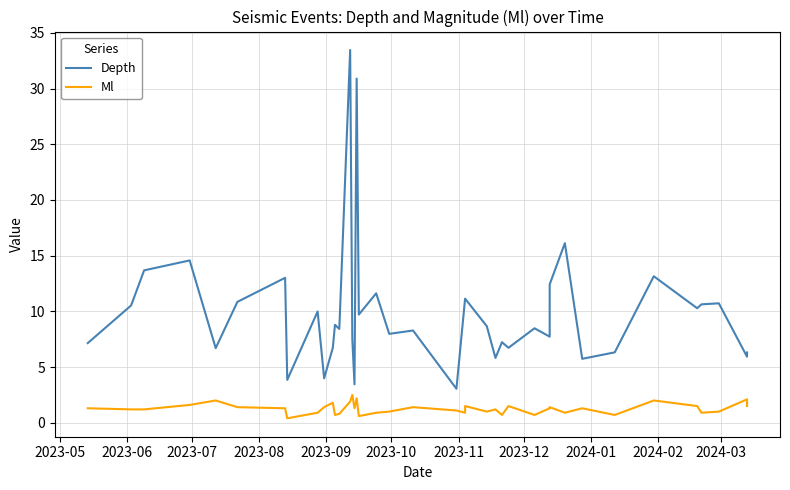

What is the difference between the maximum and minimum values in the Ml series?

2.1